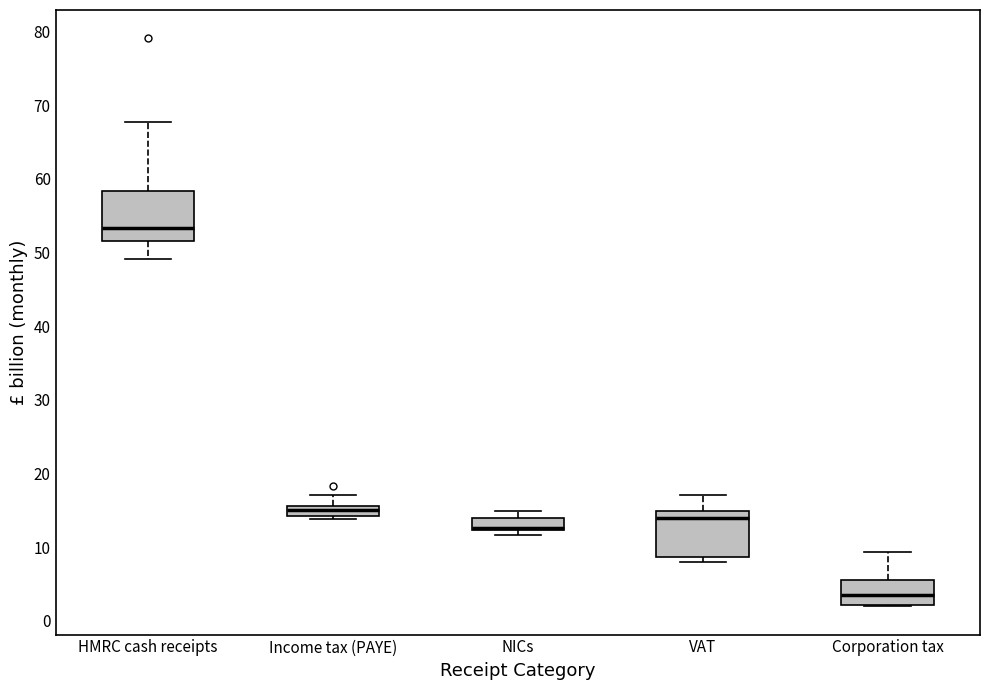

Which box has the lowest median line?

Corporation tax